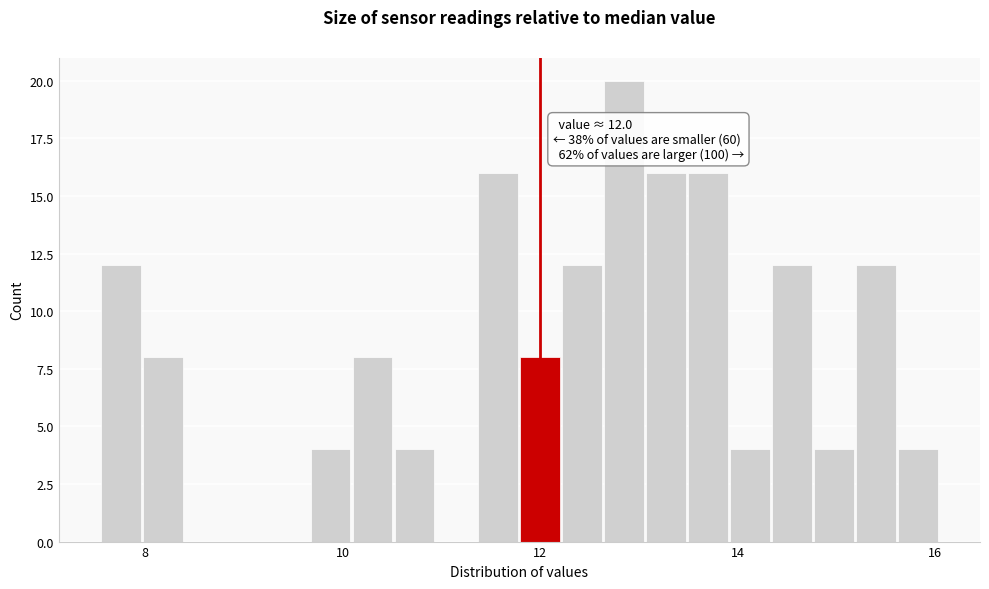

Read against the x-axis, roughly where is the centre of the tallest bar?

12.8